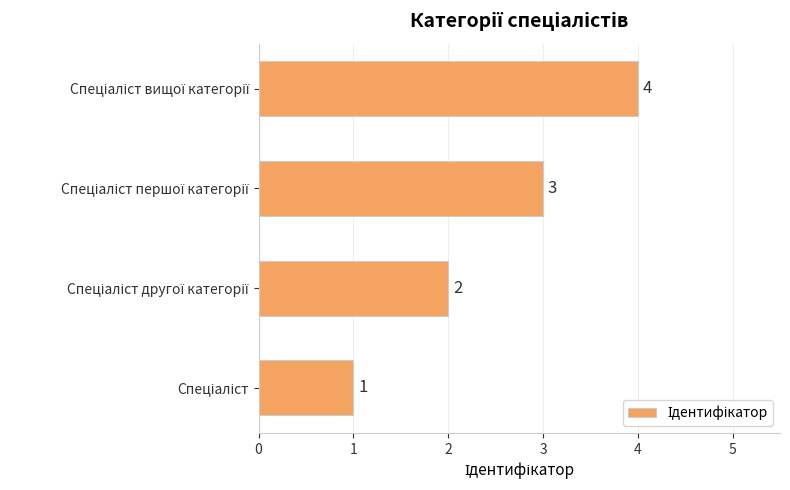

What is the greatest value displayed?

4